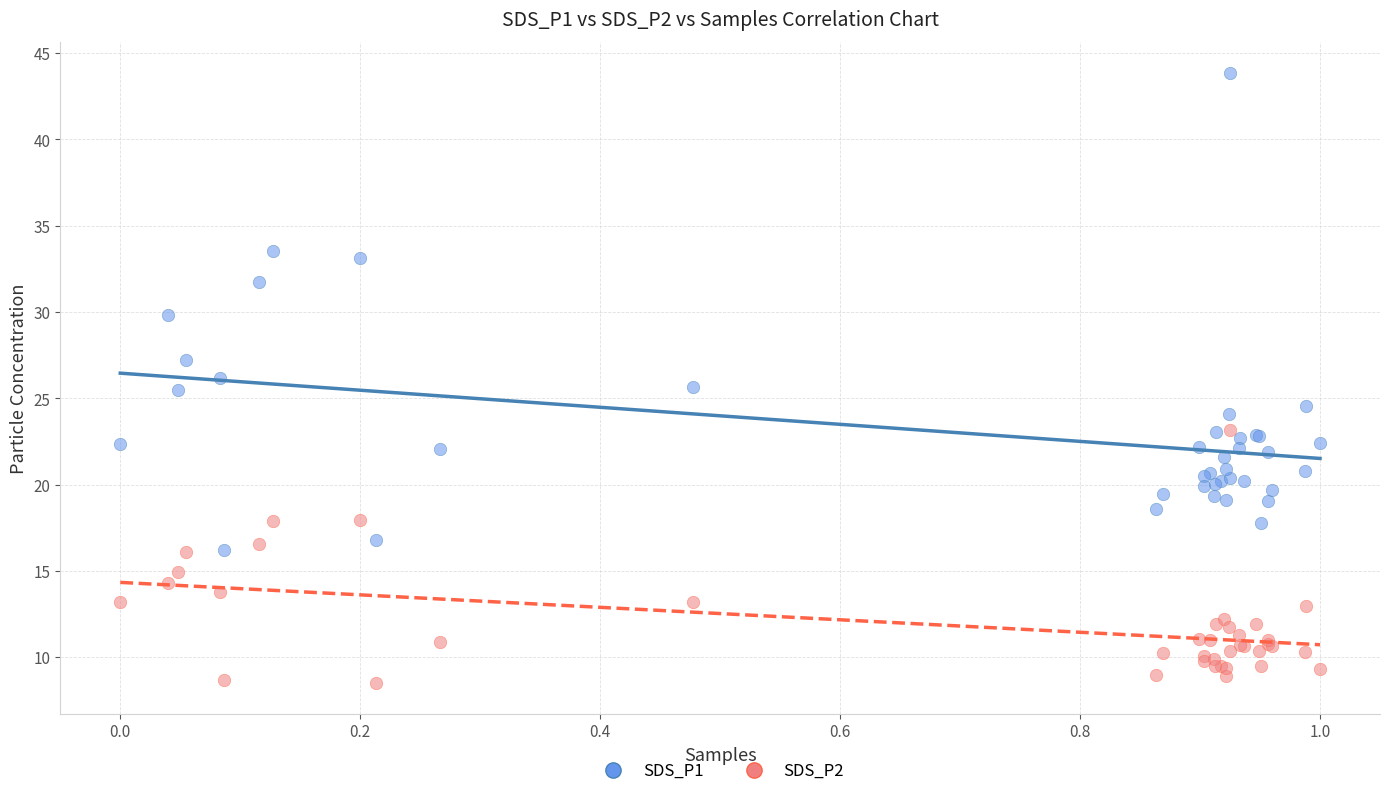

Which series contains the lowest Y value?

SDS_P2